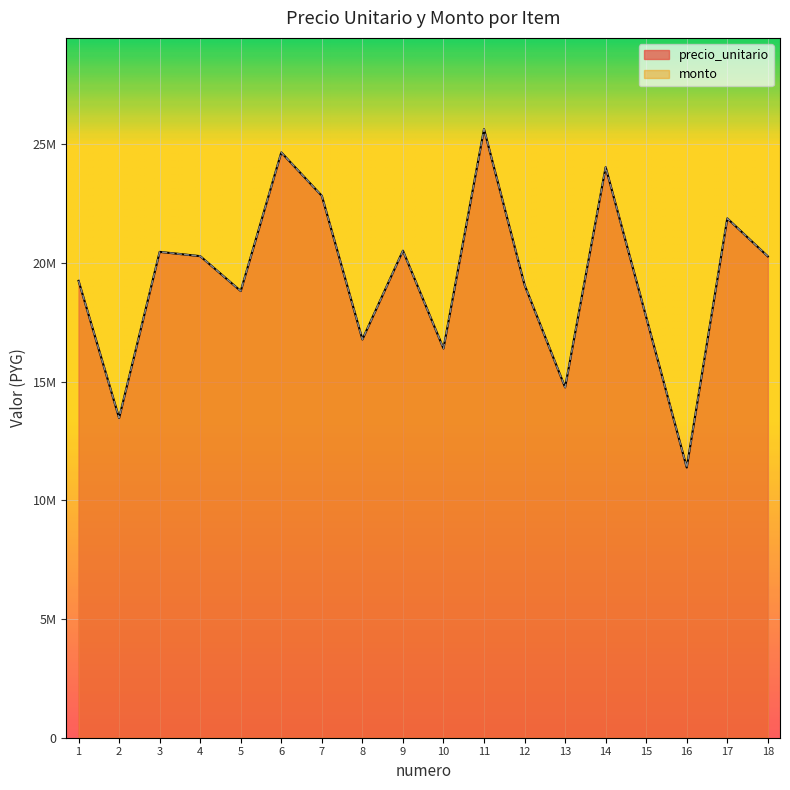

In precio_unitario, how many points are lower than both neighbors (excluding endpoints)?

6